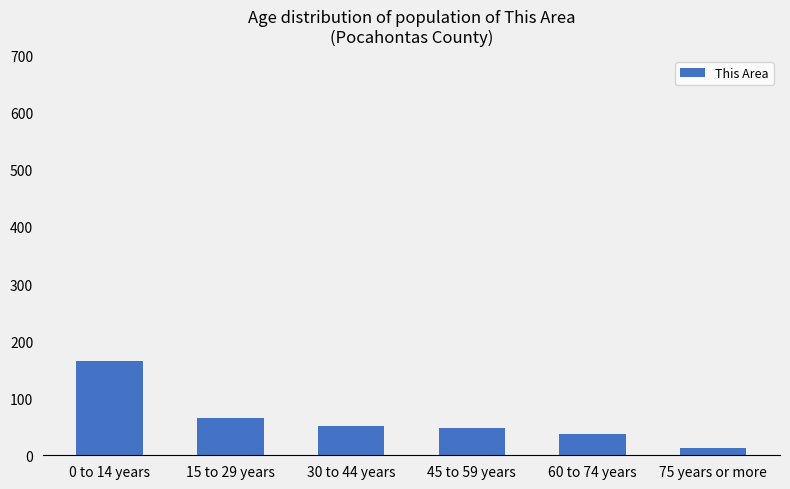

What is the change in value from 0 to 14 years to 45 to 59 years?

-118